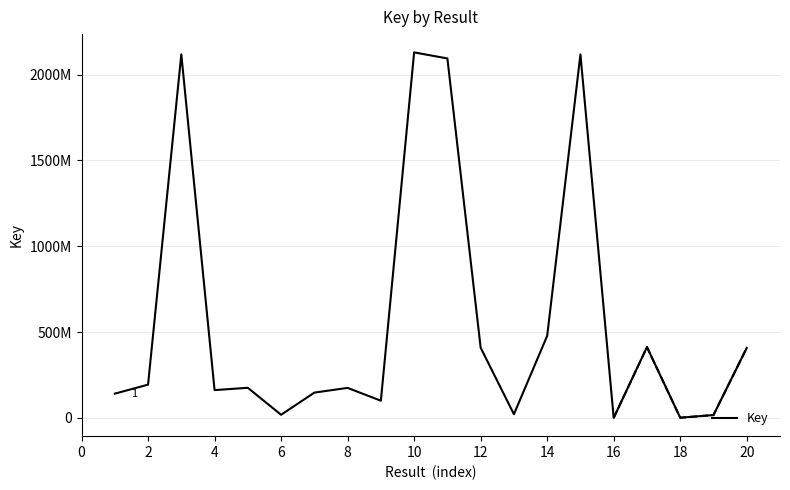

What is the value of the 4th point from the left?

162155559